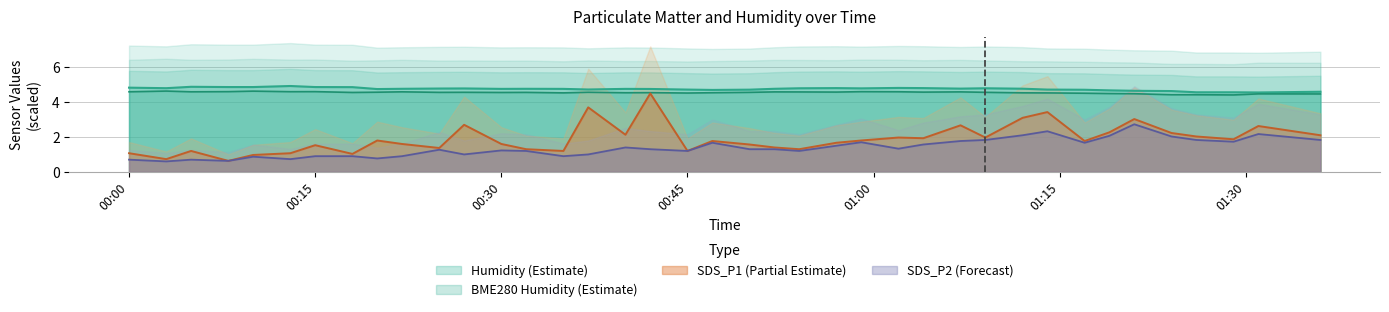

At how many categories does at least one series exceed 1?

39